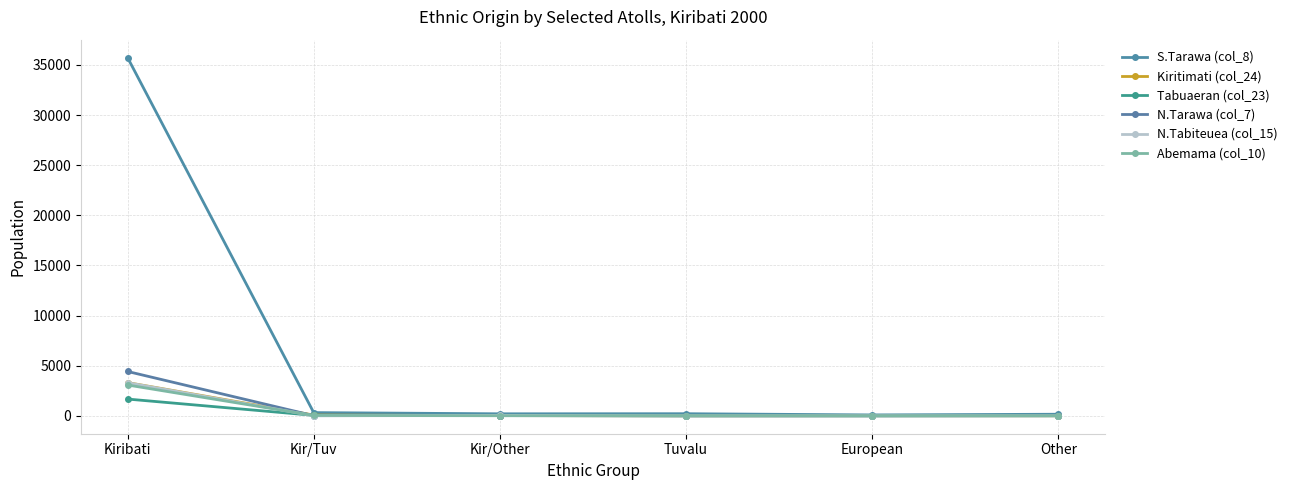

What position from the right is Kir/Tuv?

5